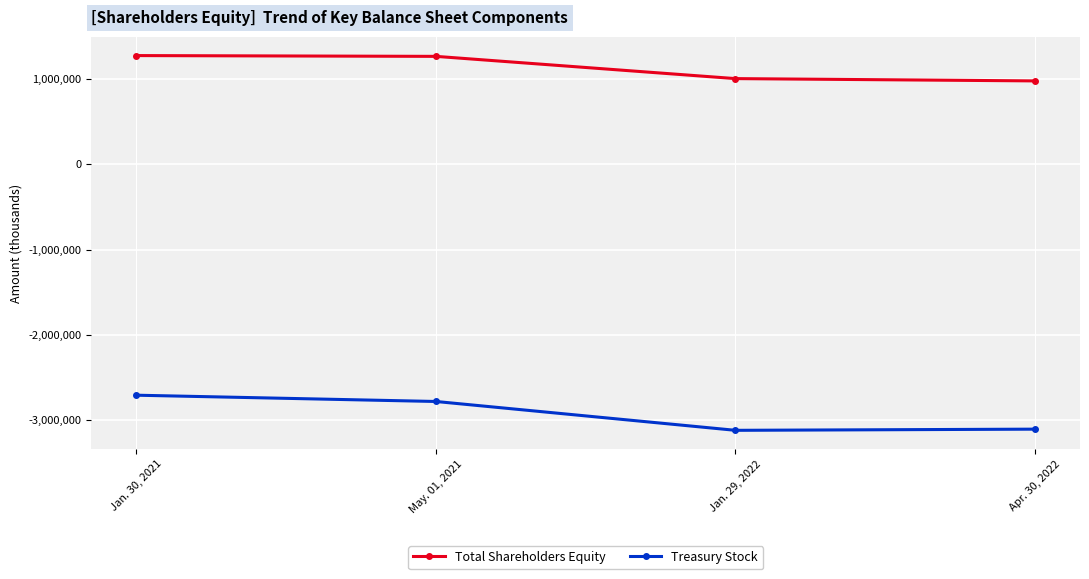

What are all the series names shown in the legend?

Total Shareholders Equity, Treasury Stock